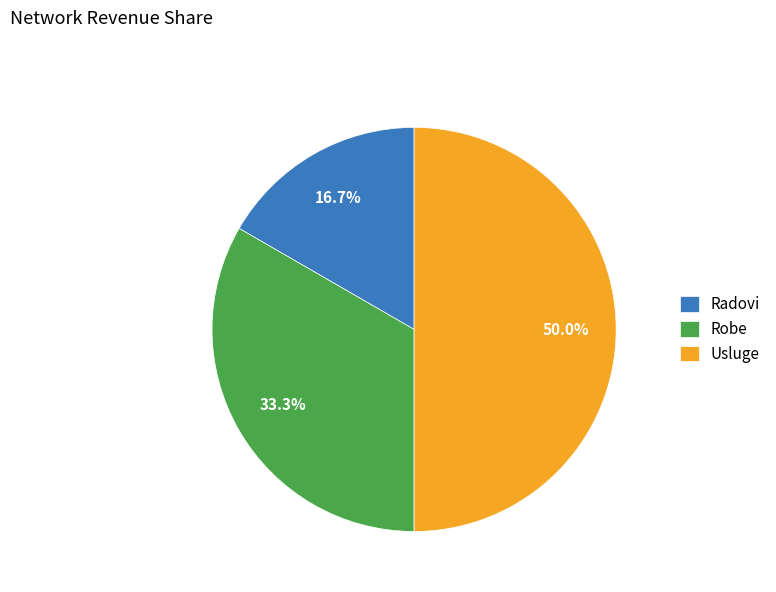

True or false: Robe accounts for 33% of the total.

True